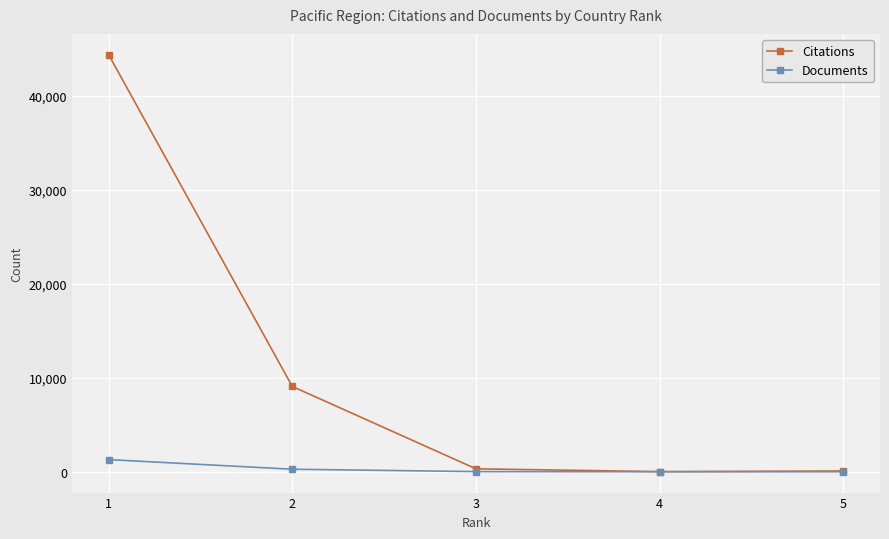

What is the sum of all Citations values?

53829